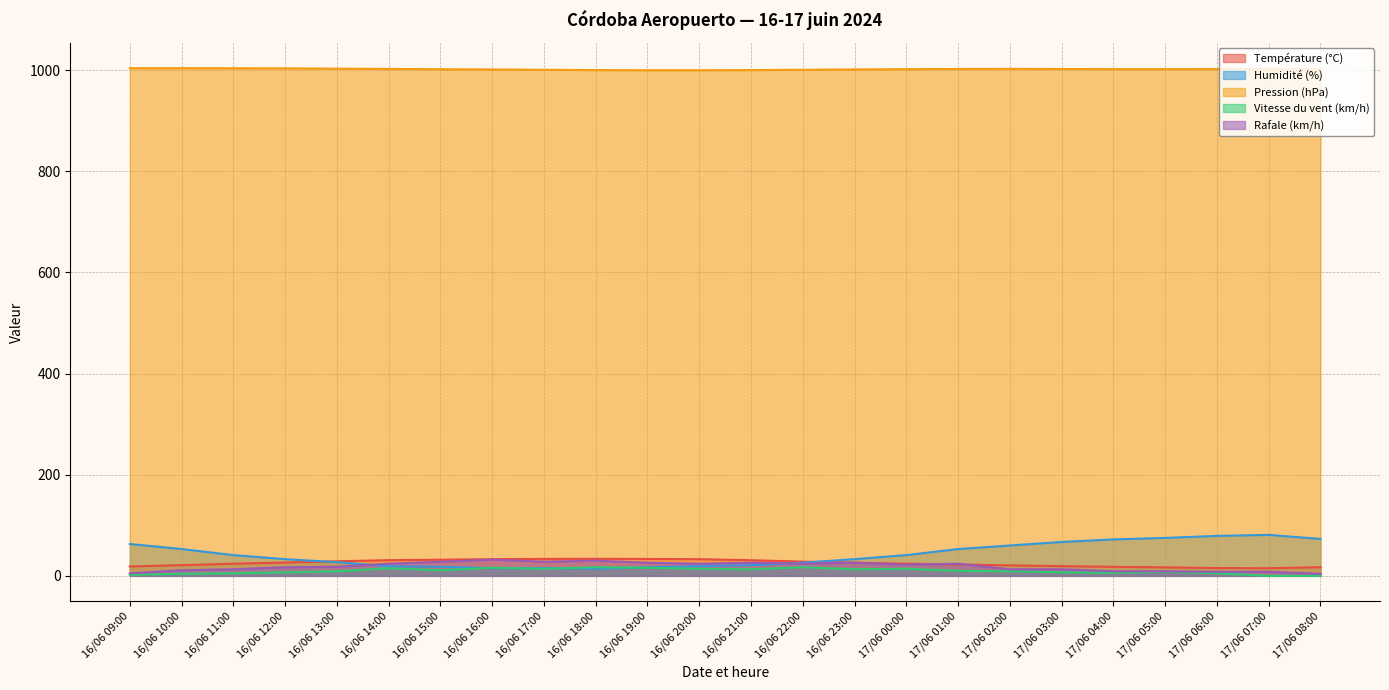

Where is the first local maximum for Pression (hPa)?

17/06 02:00